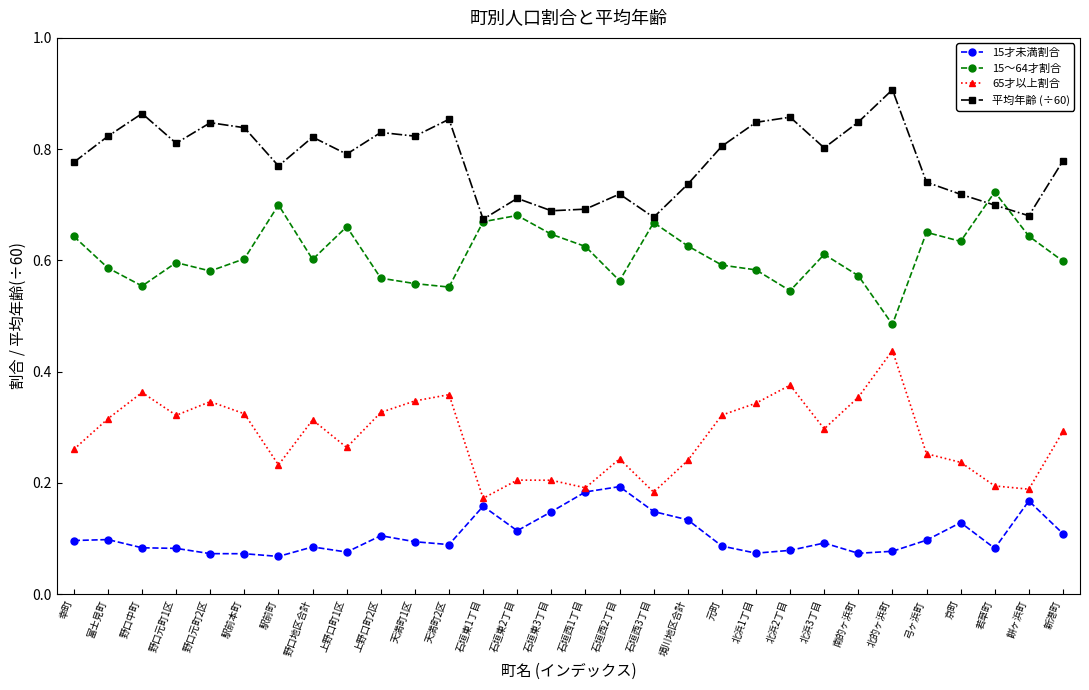

Which category has the highest value across all series?

北的ヶ浜町